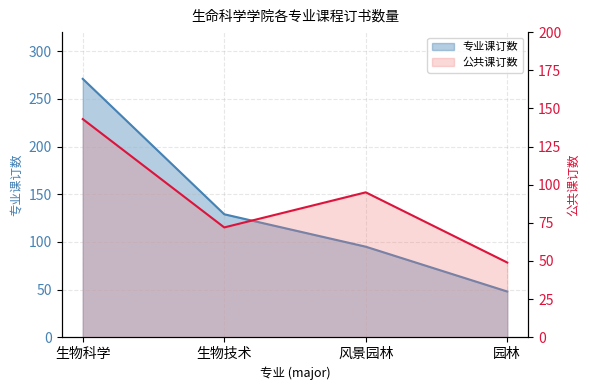

True or false: 公共课订数 and 专业课订数 intersect in this chart.

False